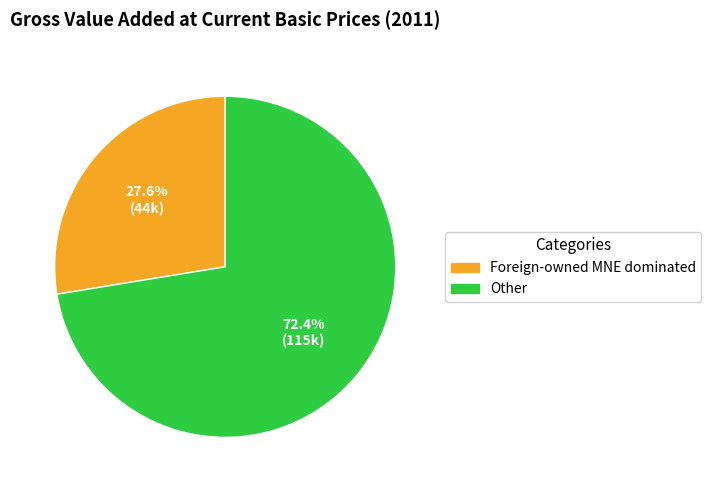

To the nearest percent, what portion does Foreign-owned MNE dominated represent?

28%